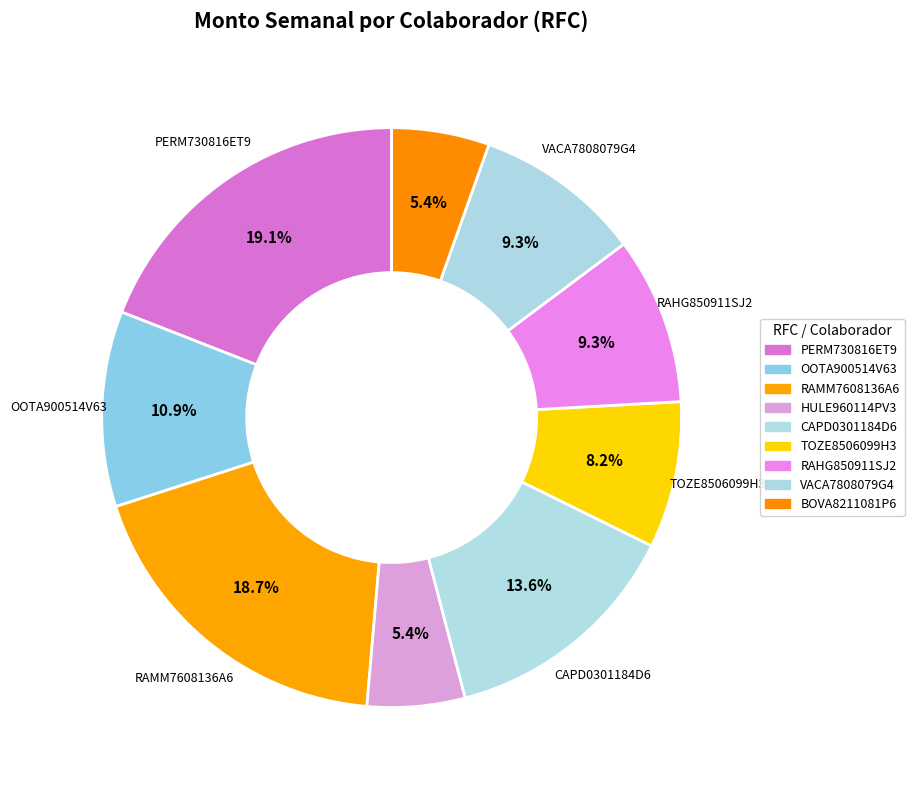

To the nearest percent, what percentage of the pie is TOZE8506099H3?

8%